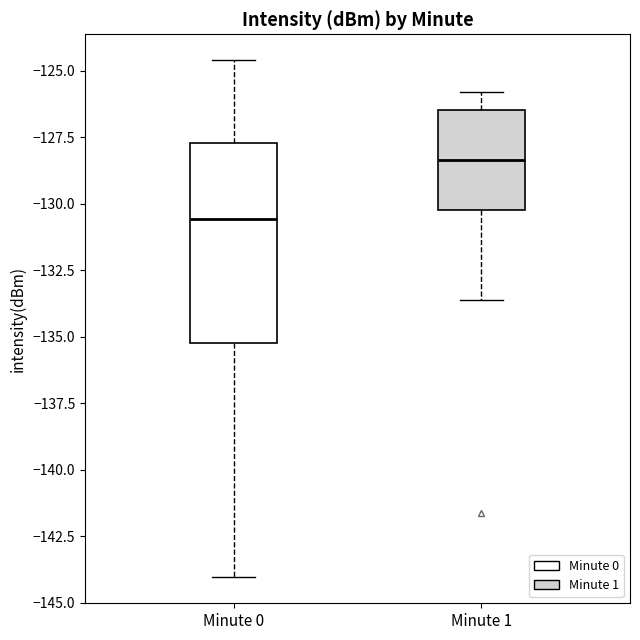

Which box's median line is the lowest?

Minute 0